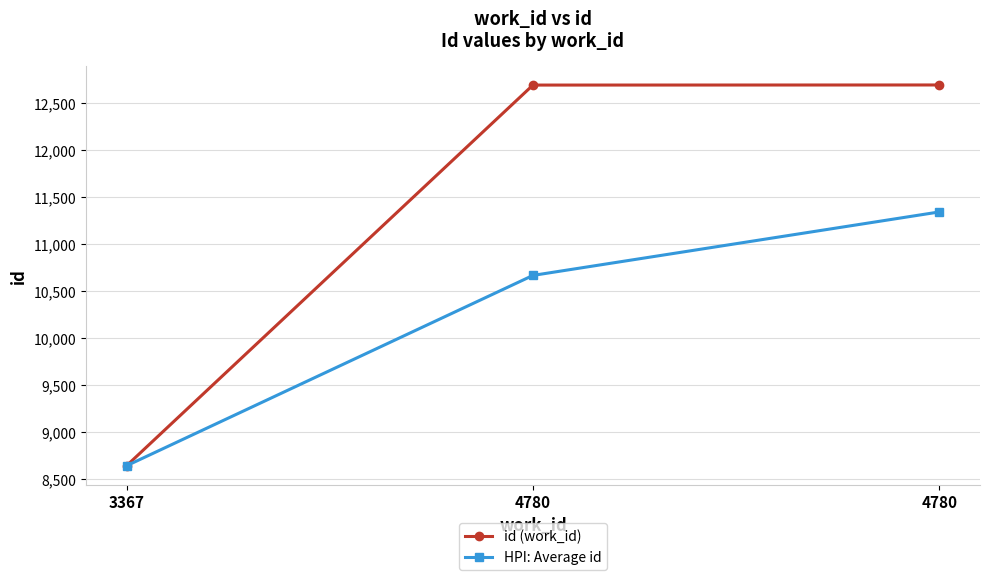

How many data points in HPI: Average id are less than 10668?

1